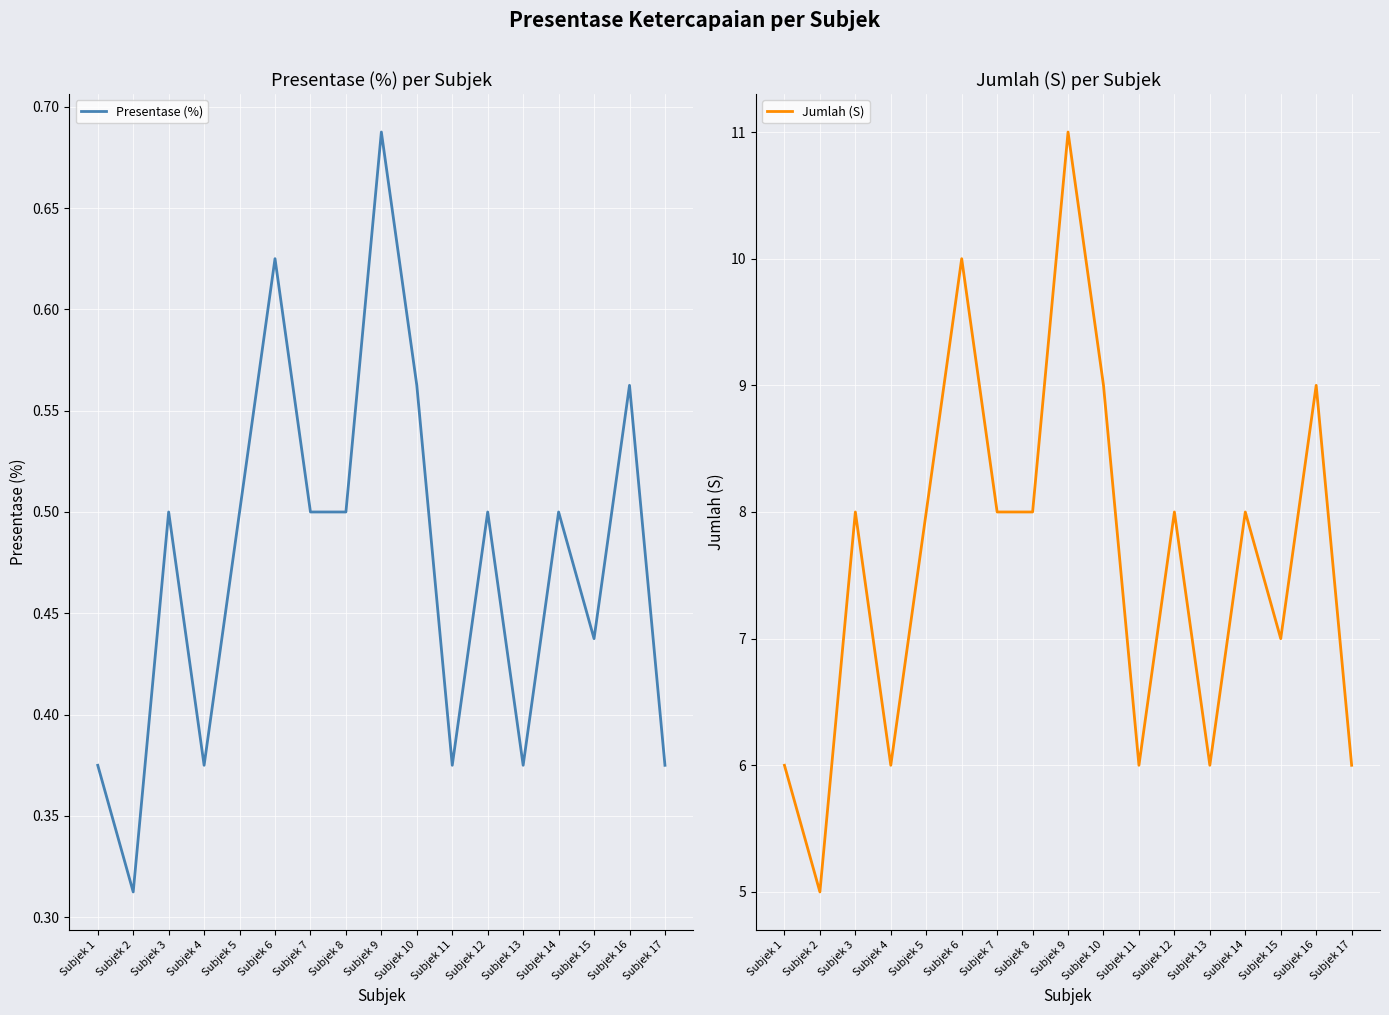

Reading left to right, extract all data points from this chart.

Presentase (%): Subjek 1=0.4	Subjek 2=0.3	Subjek 3=0.5	Subjek 4=0.4	Subjek 5=0.5	Subjek 6=0.6	Subjek 7=0.5	Subjek 8=0.5	Subjek 9=0.7	Subjek 10=0.6	Subjek 11=0.4	Subjek 12=0.5	Subjek 13=0.4	Subjek 14=0.5	Subjek 15=0.4	Subjek 16=0.6	Subjek 17=0.4
Jumlah (S): Subjek 1=6.0	Subjek 2=5.0	Subjek 3=8.0	Subjek 4=6.0	Subjek 5=8.0	Subjek 6=10.0	Subjek 7=8.0	Subjek 8=8.0	Subjek 9=11.0	Subjek 10=9.0	Subjek 11=6.0	Subjek 12=8.0	Subjek 13=6.0	Subjek 14=8.0	Subjek 15=7.0	Subjek 16=9.0	Subjek 17=6.0